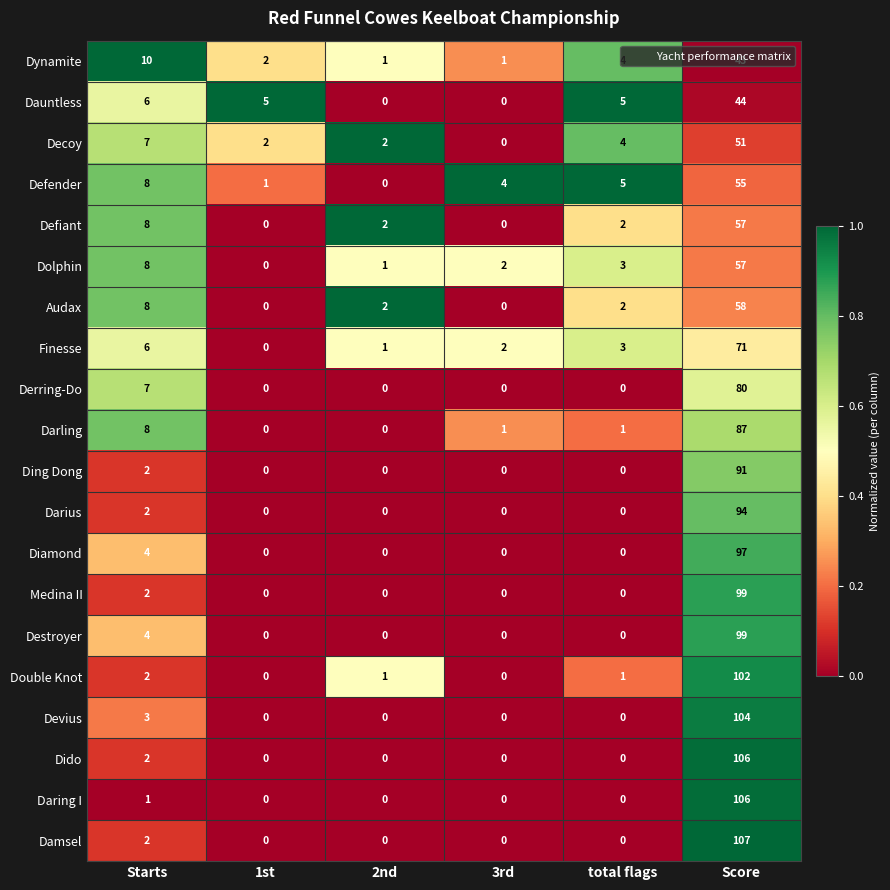

How many positive values does the Ding Dong series have?

2